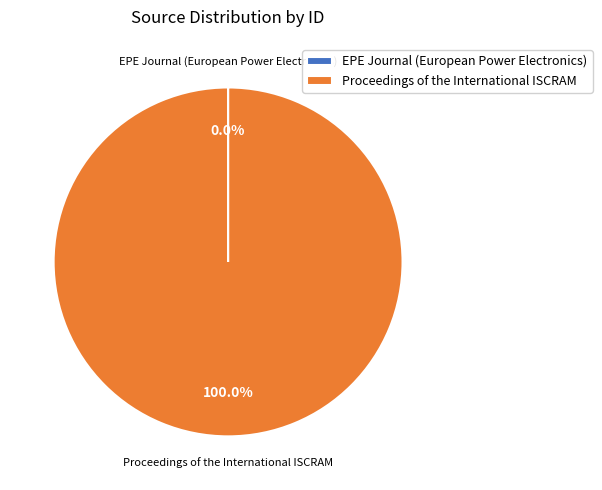

Which slice is the largest?

Proceedings of the International ISCRAM